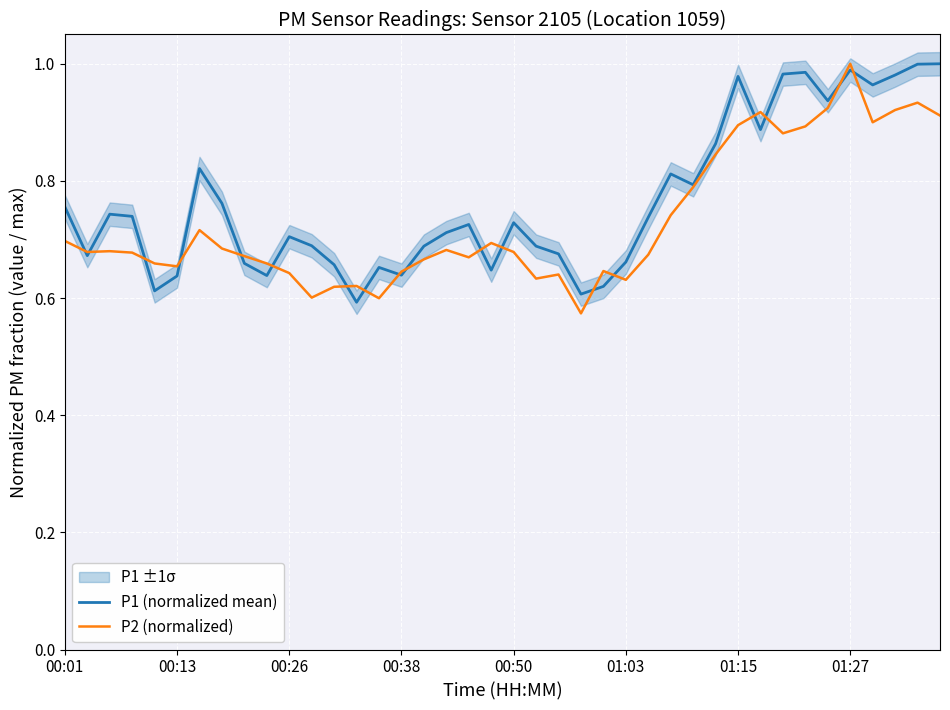

What is the highest value of the P2 (normalized) series?

1.0